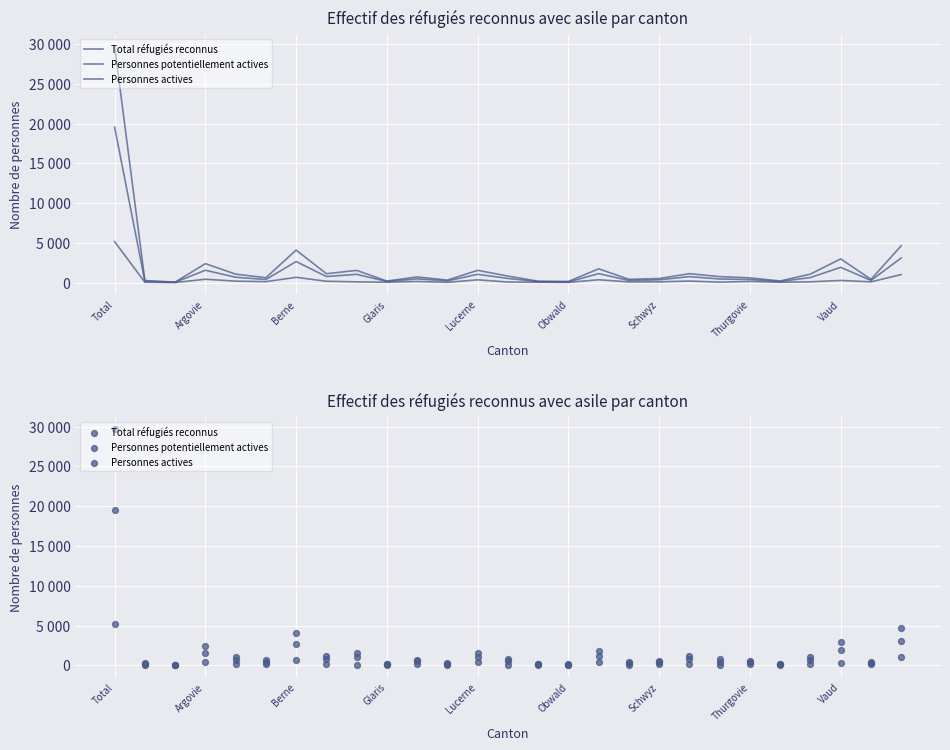

Is the value of Personnes potentiellement actives at Argovie greater than the value of Personnes actives at Argovie?

Yes